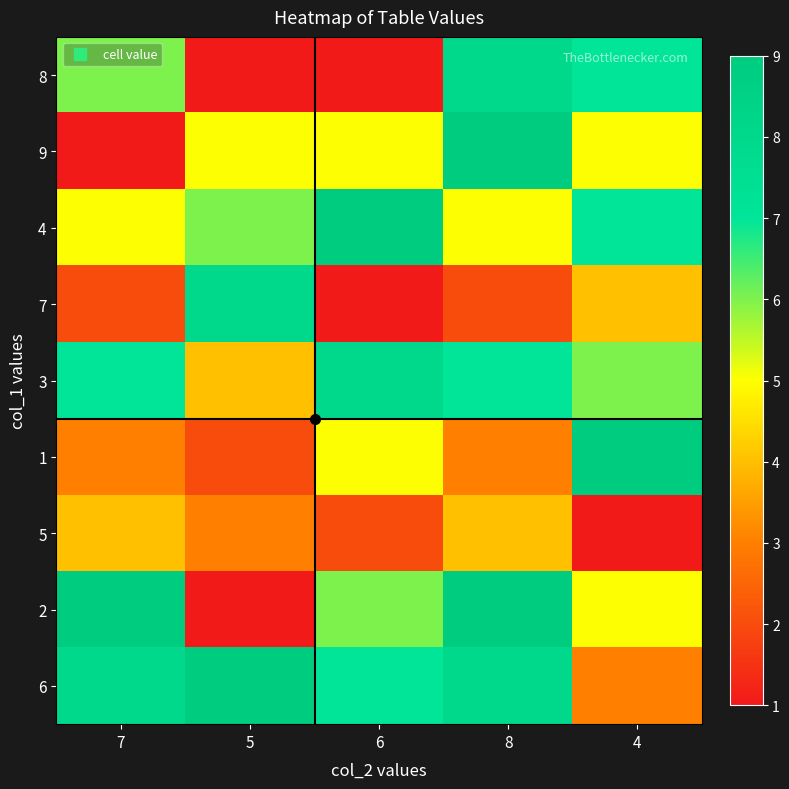

Reading left to right, extract all data points from this chart.

8: 7=6	5=1	6=1	8=8	4=7
9: 7=1	5=5	6=5	8=9	4=5
4: 7=5	5=6	6=9	8=5	4=7
7: 7=2	5=8	6=1	8=2	4=4
3: 7=7	5=4	6=8	8=7	4=6
1: 7=3	5=2	6=5	8=3	4=9
5: 7=4	5=3	6=2	8=4	4=1
2: 7=9	5=1	6=6	8=9	4=5
6: 7=8	5=9	6=7	8=8	4=3